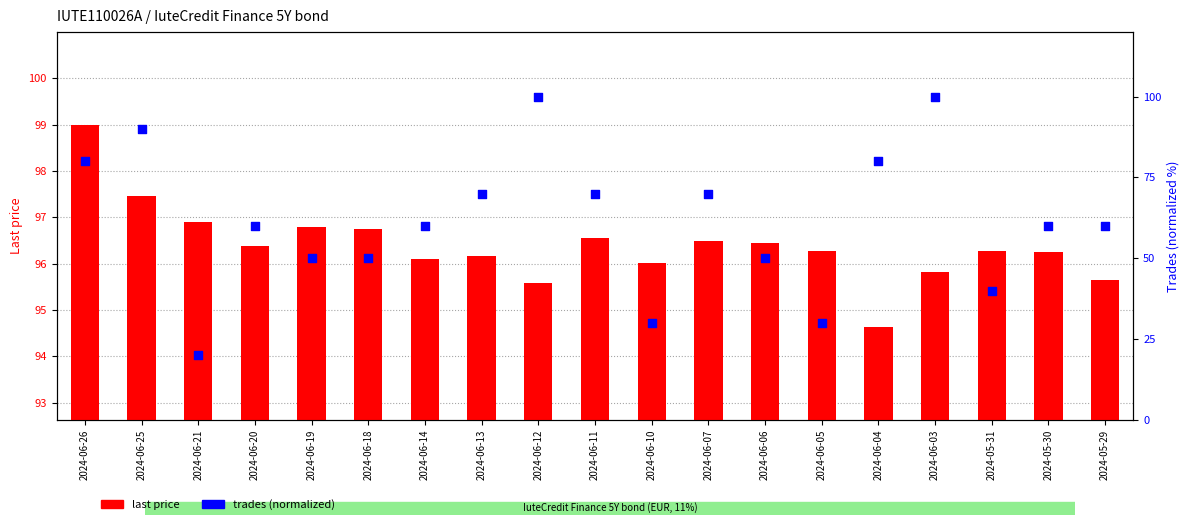

Which series contains the lowest Y value?

trades (normalized)